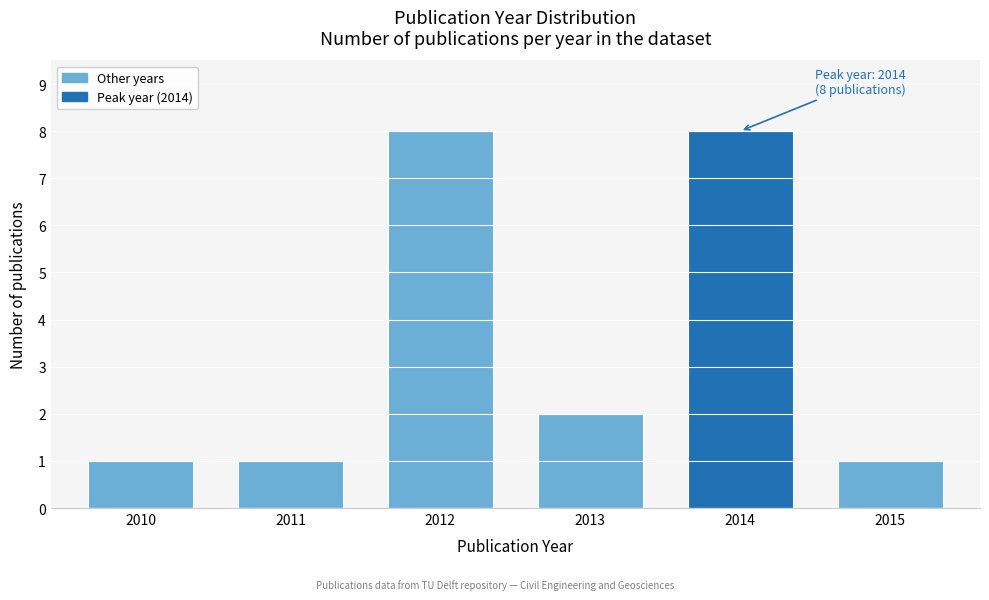

Reading right to left, what are all the values shown in this chart?

2015=1	2014=8	2013=2	2012=8	2011=1	2010=1